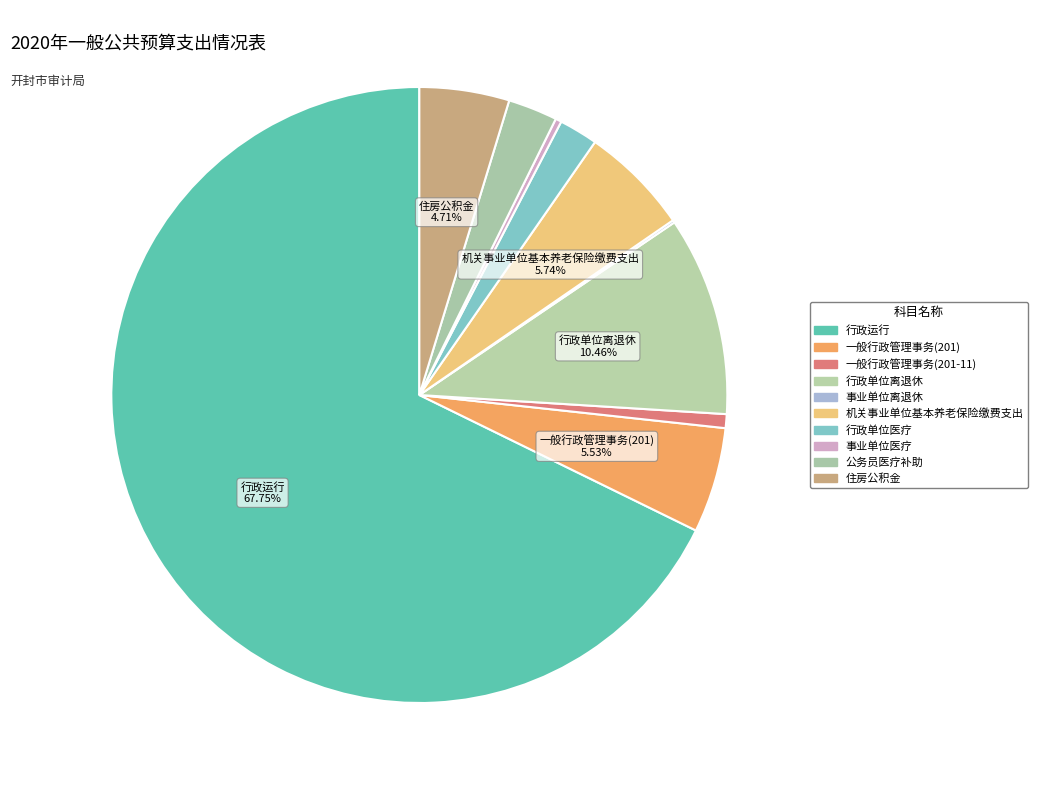

The 住房公积金 slice represents 15% of the pie. True or false?

False